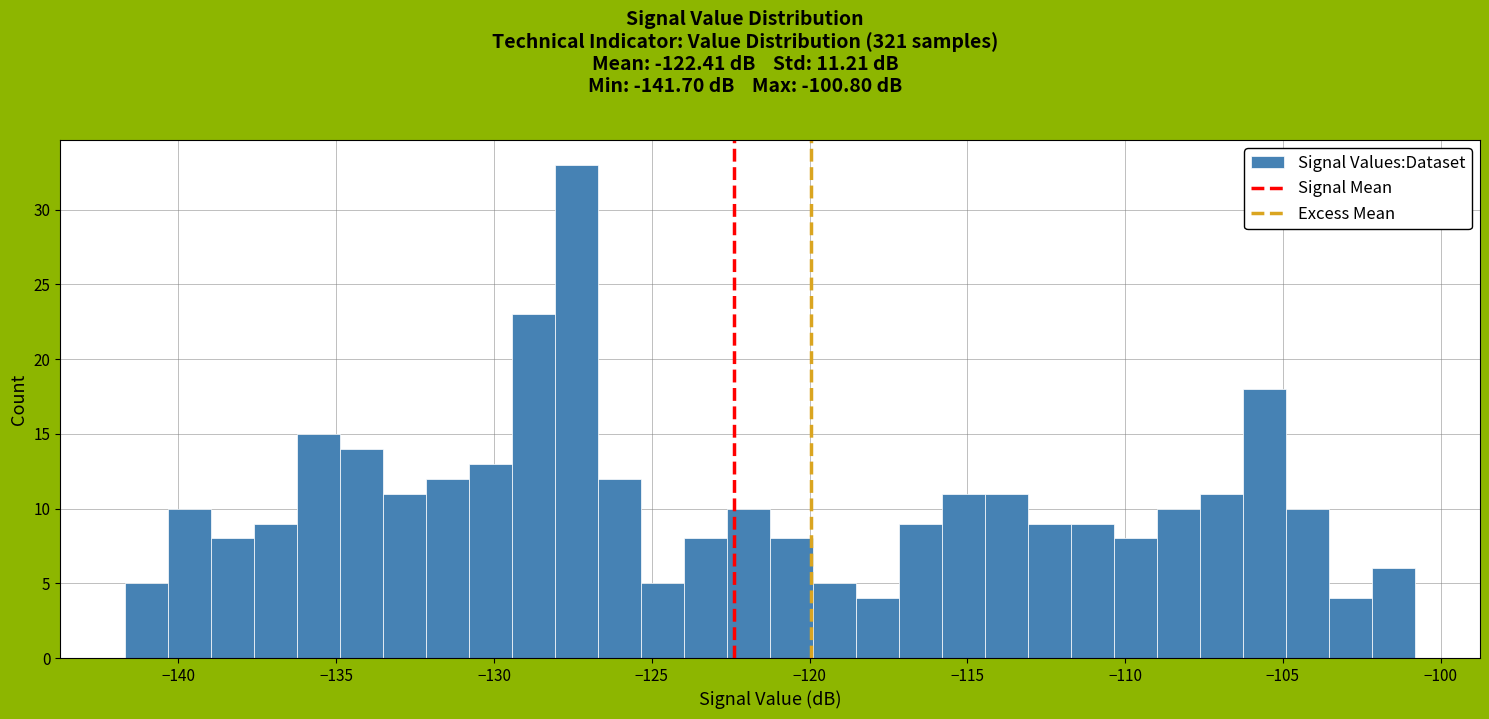

Around what value on the x-axis is the tallest bar? Give the approximate position of its centre, as read against the axis.

-127.5